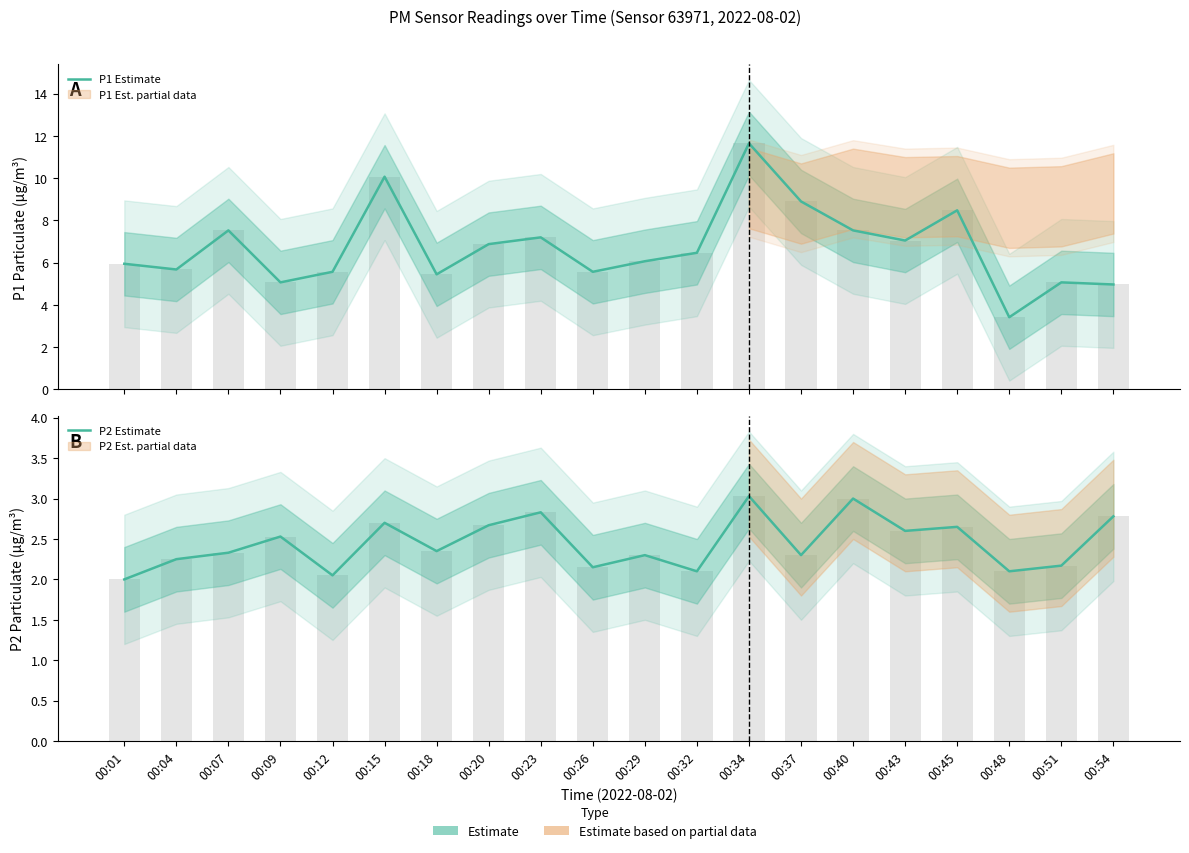

How many values in the P1 Estimate series are below 6?

9